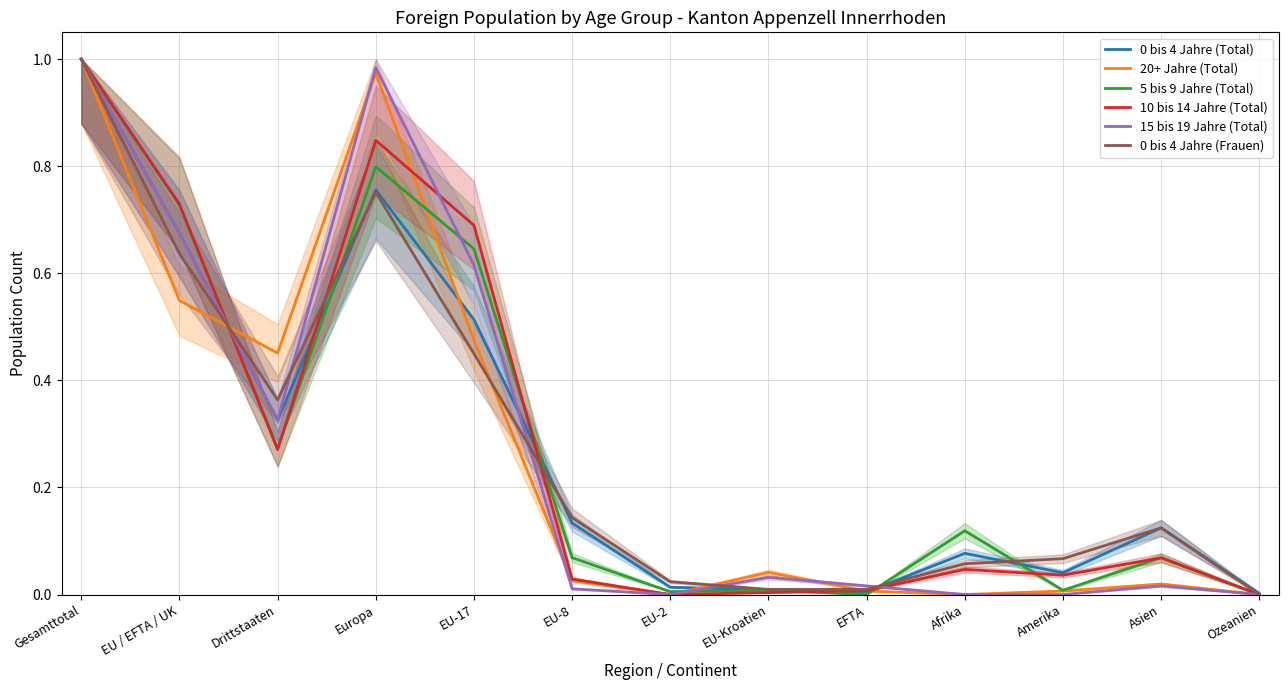

Which series changed the most between Gesamttotal and Asien?

15 bis 19 Jahre (Total)